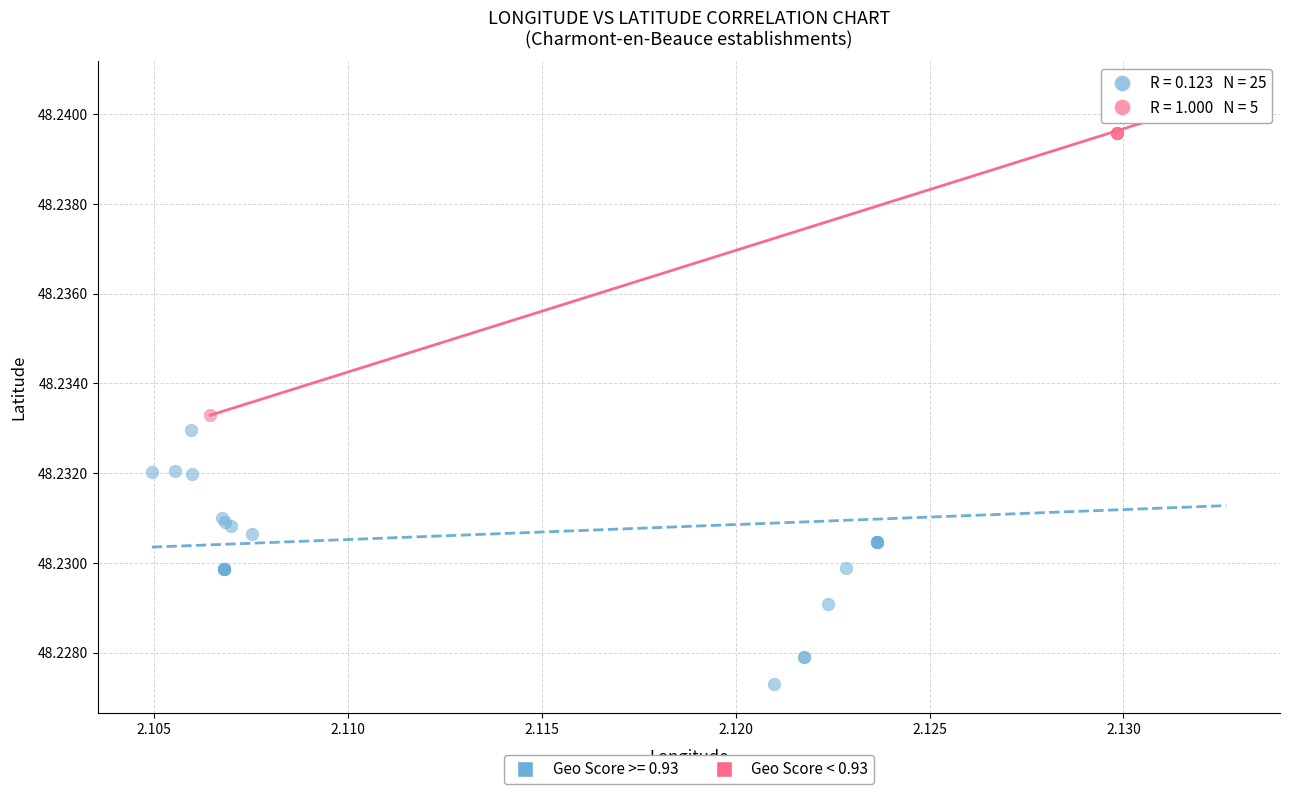

Which series reaches the minimum Y coordinate?

Geo Score >= 0.93